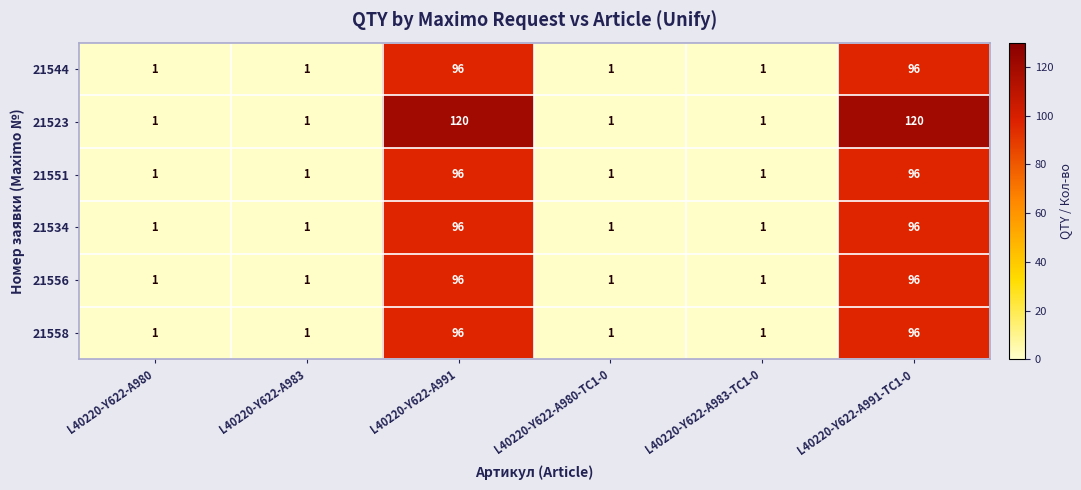

Is it true that 21523 equals 120 at L40220-Y622-A991?

True